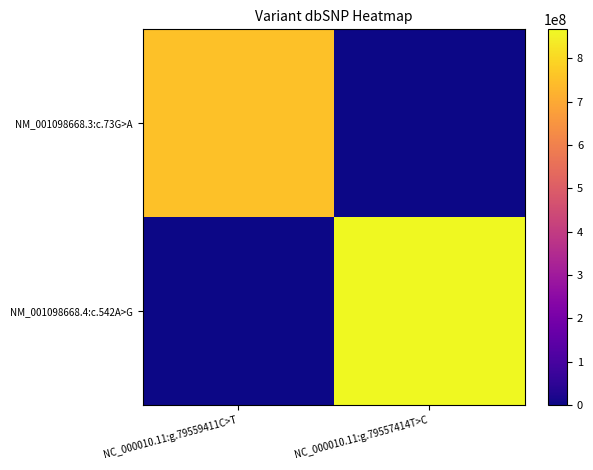

Which series has the largest range (max minus min)?

NM_001098668.4:c.542A>G